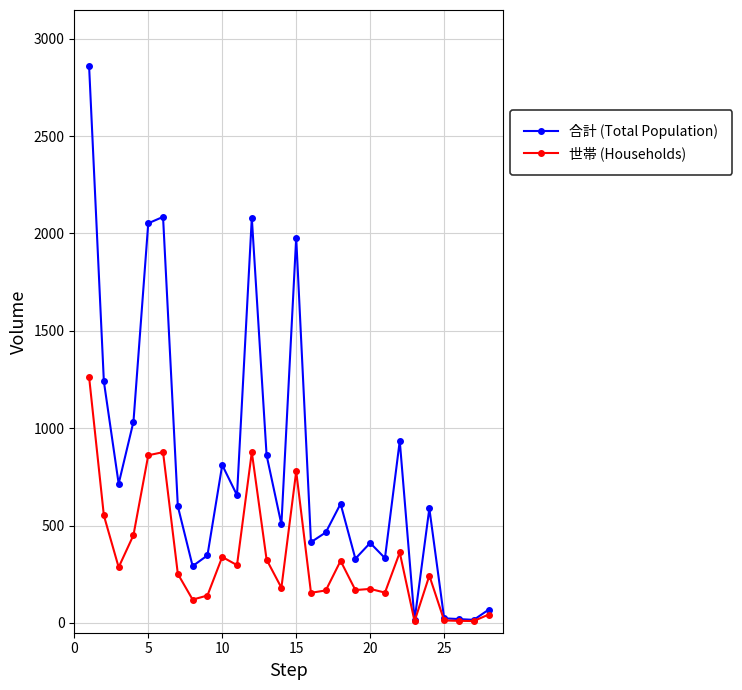

At how many categories does at least one series exceed 2356?

1